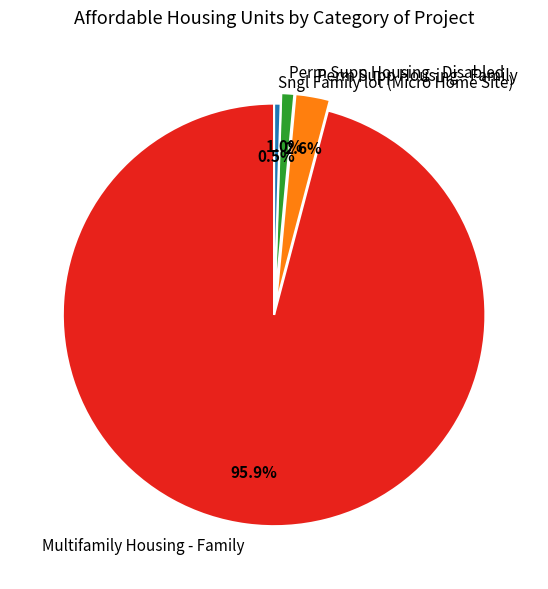

To the nearest percent, what portion does Multifamily Housing - Family represent?

96%